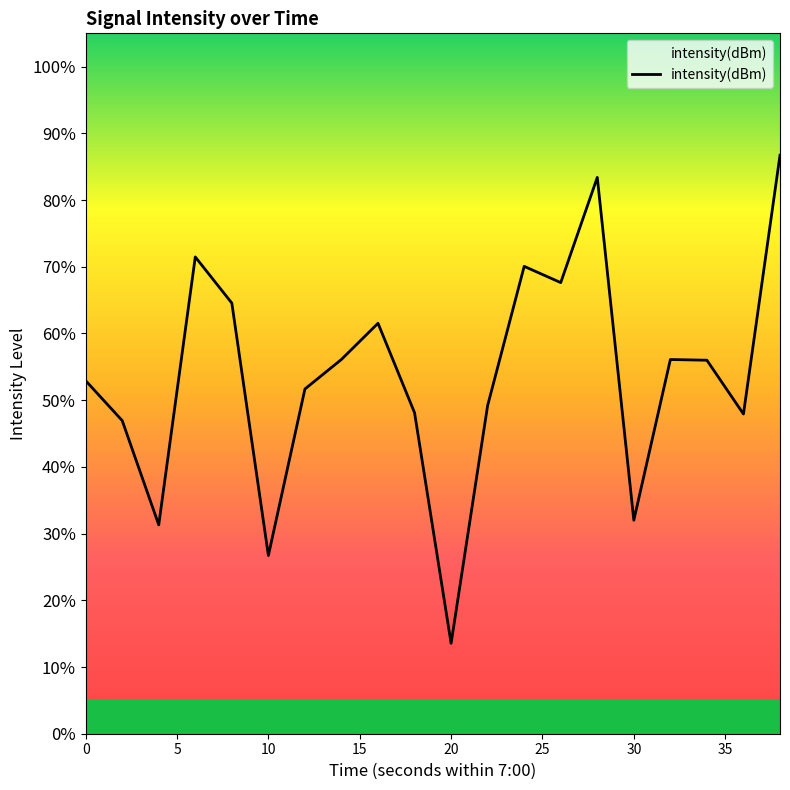

What is the smallest value displayed?

13.5